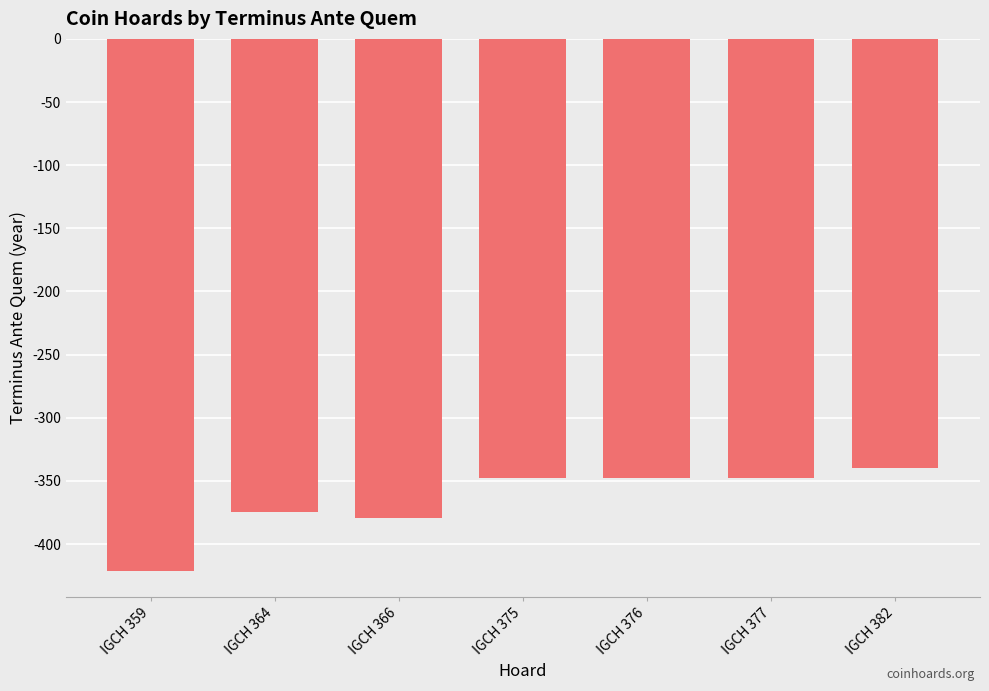

At which label does the data first exceed -348?

IGCH 382